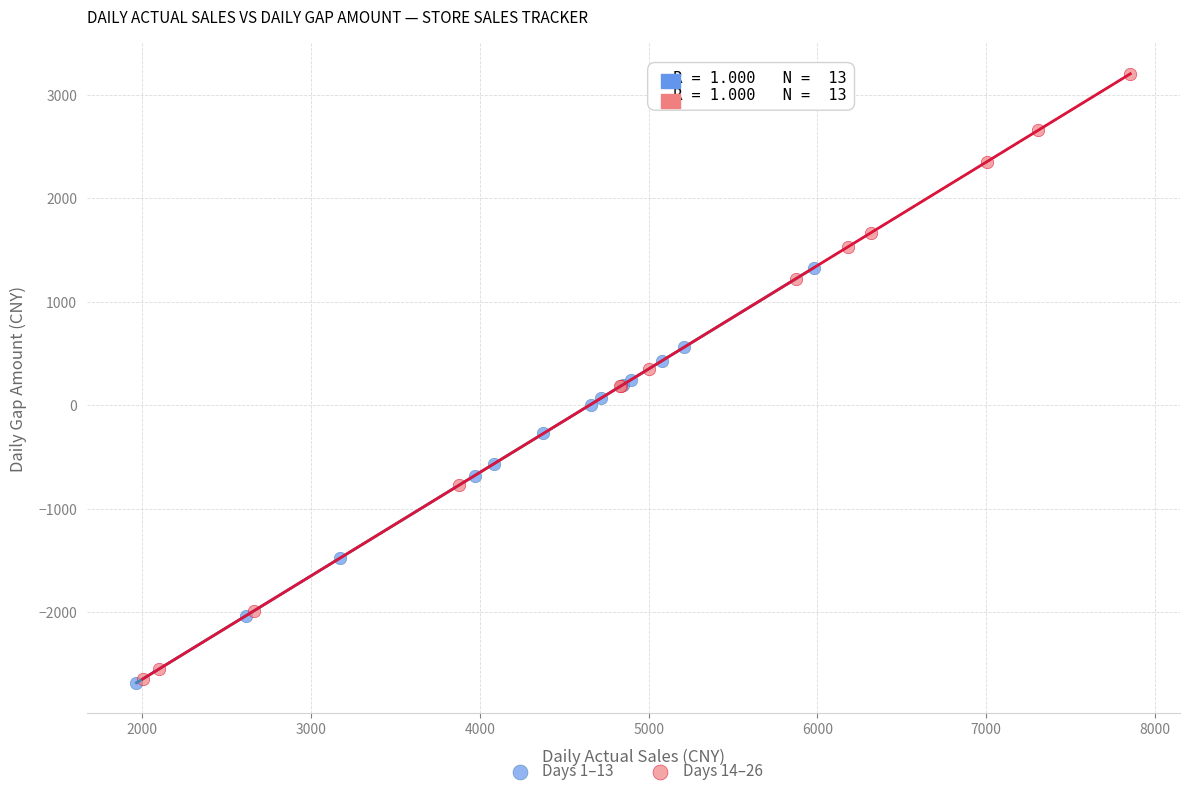

Which series has the widest spread of Y values?

Days 14–26